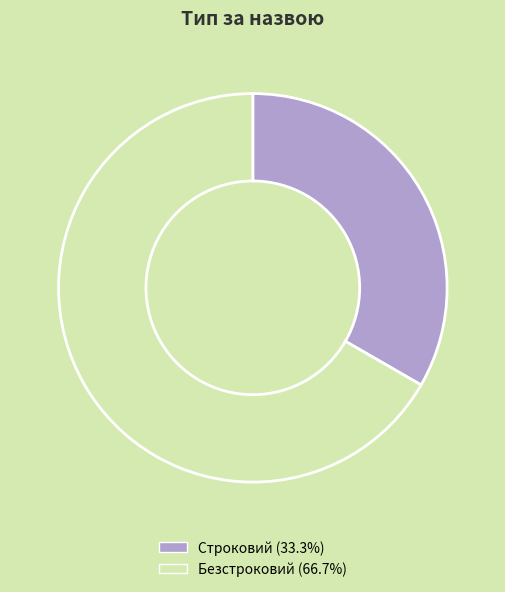

Between Строковий and Безстроковий, which is larger?

Безстроковий